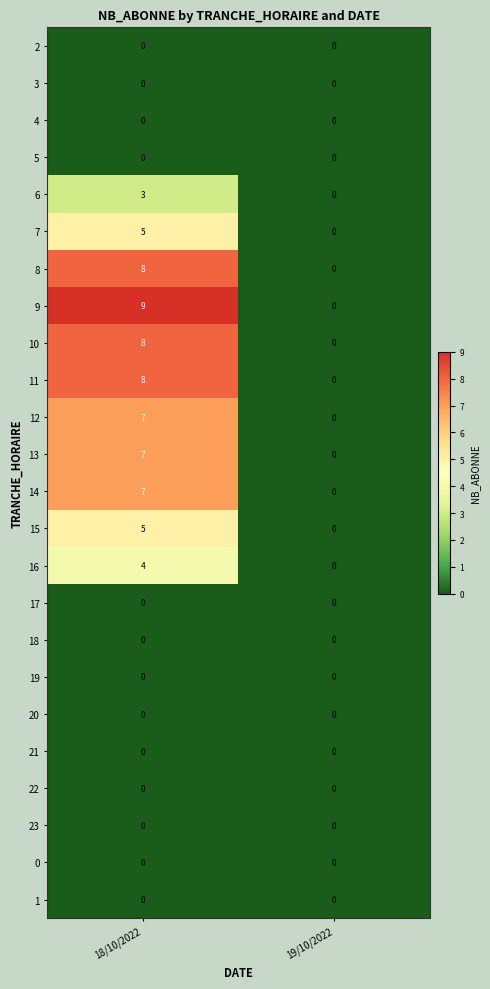

At which category is the sum across all series the highest?

18/10/2022